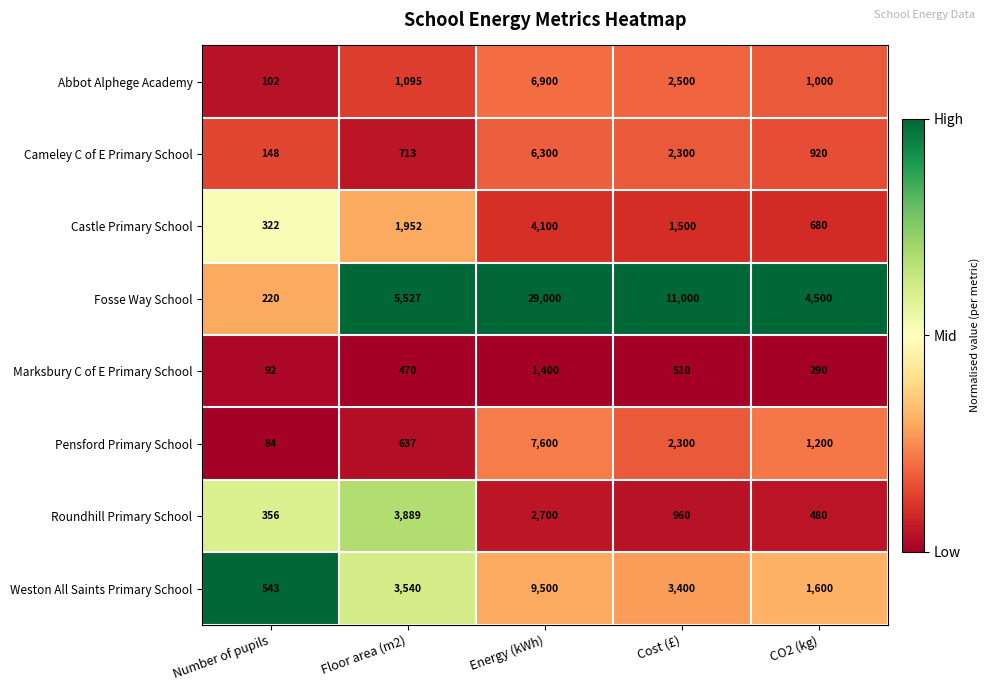

Where is Fosse Way School nearest to the value 14610?

Cost (£)